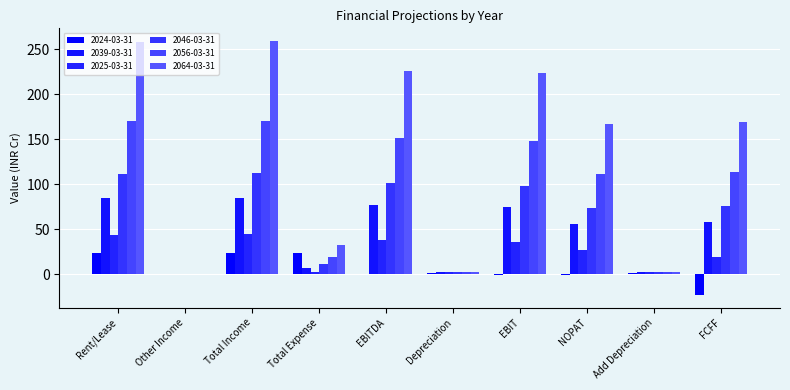

What value does the 2024-03-31 series have at Add Depreciation?

1.5